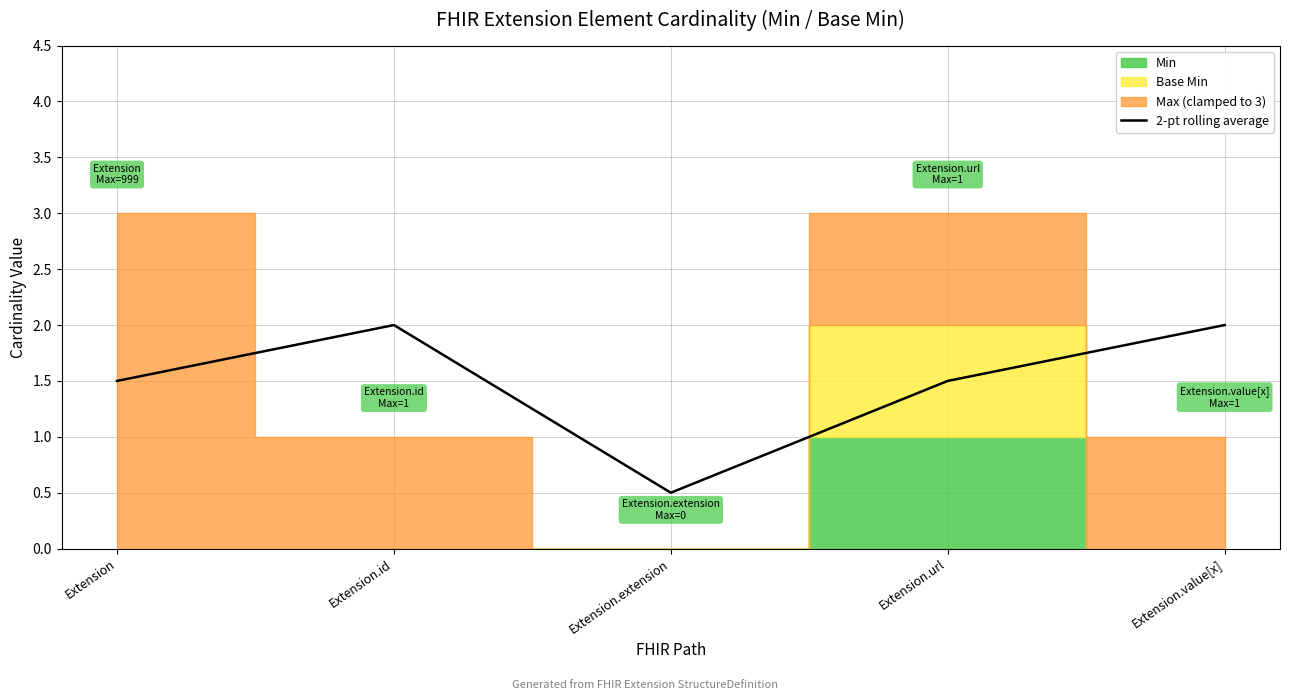

What is the ratio of the value at Extension to the value at Extension.url?

1.0